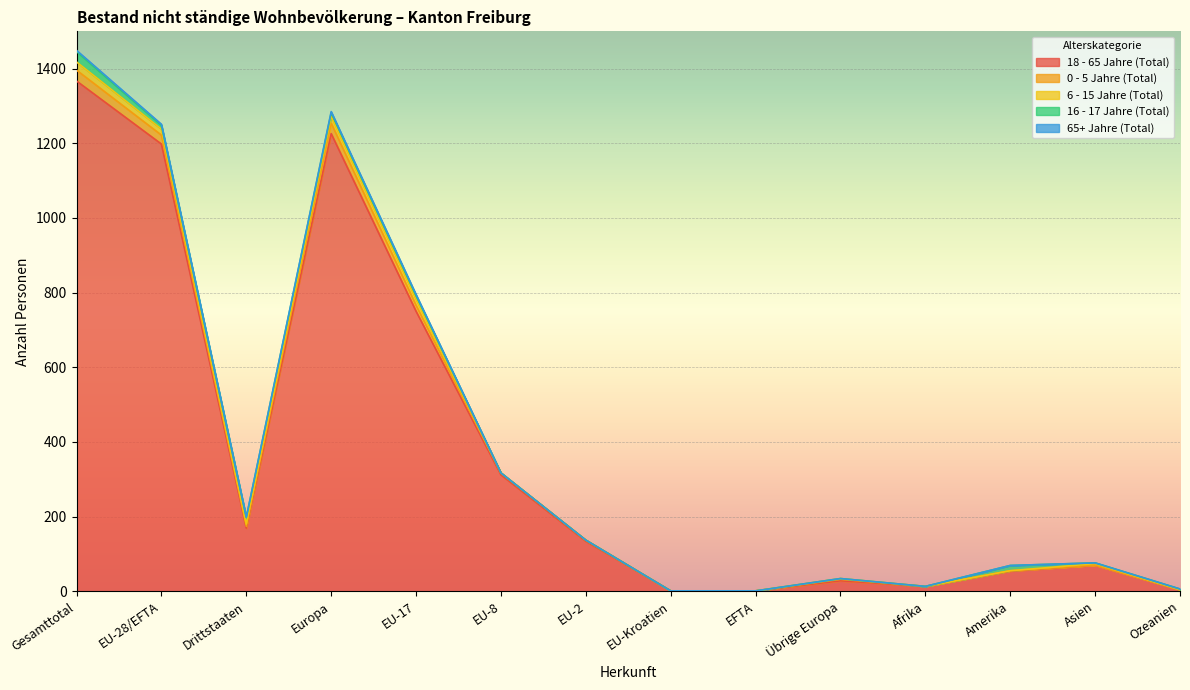

Reading right to left, extract all data points from this chart.

18 - 65 Jahre (Total): 4	70	54	13	28	1	1	134	312	750	1226	169	1198	1367
0 - 5 Jahre (Total): 0	0	1	0	4	0	0	3	5	16	28	5	24	29
6 - 15 Jahre (Total): 0	4	0	0	2	0	0	0	0	16	18	6	16	22
16 - 17 Jahre (Total): 2	2	14	0	0	0	0	0	0	10	10	18	10	28
65+ Jahre (Total): 0	0	0	0	0	0	0	0	0	3	3	0	3	3